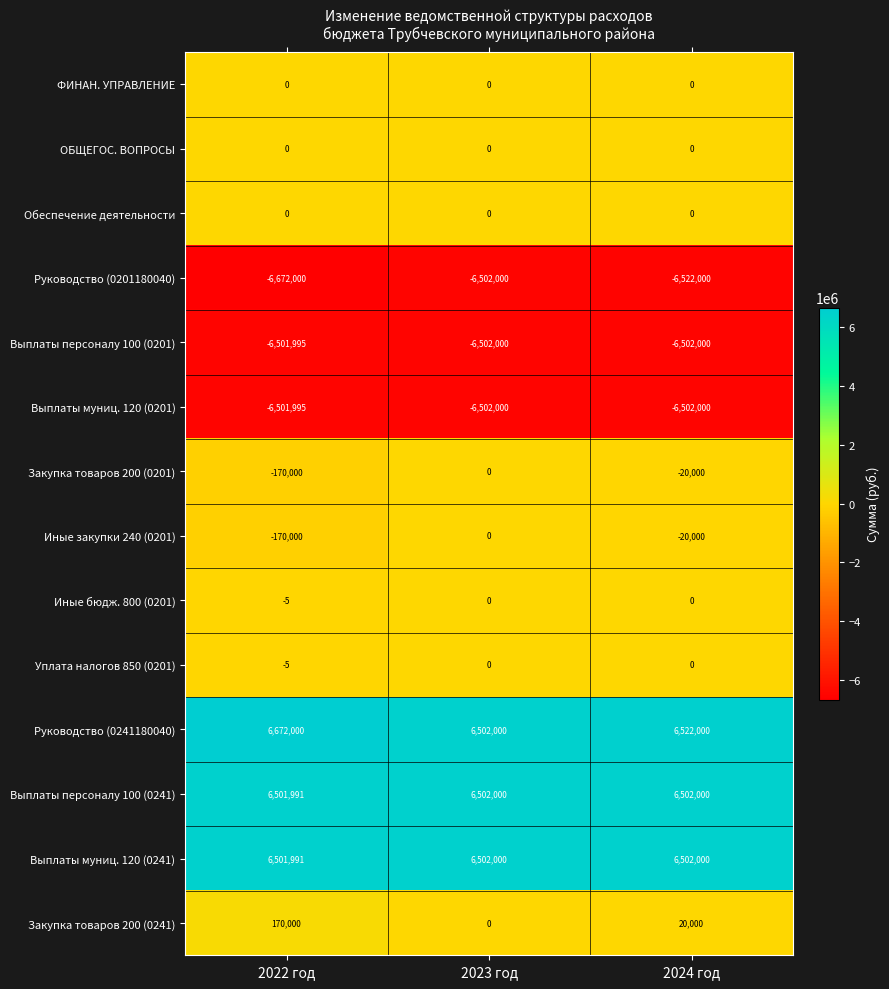

How many Закупка товаров 200 (0241) values are between 0 and 170000?

3